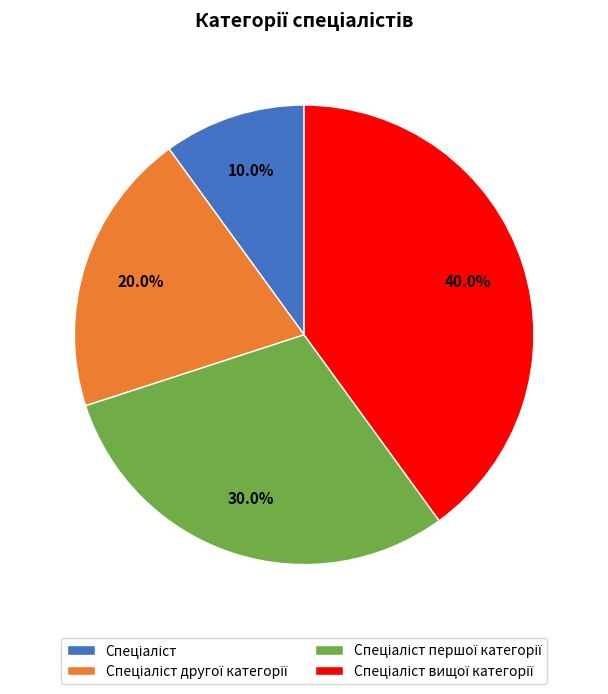

Is there any slice that represents more than half of the pie?

No